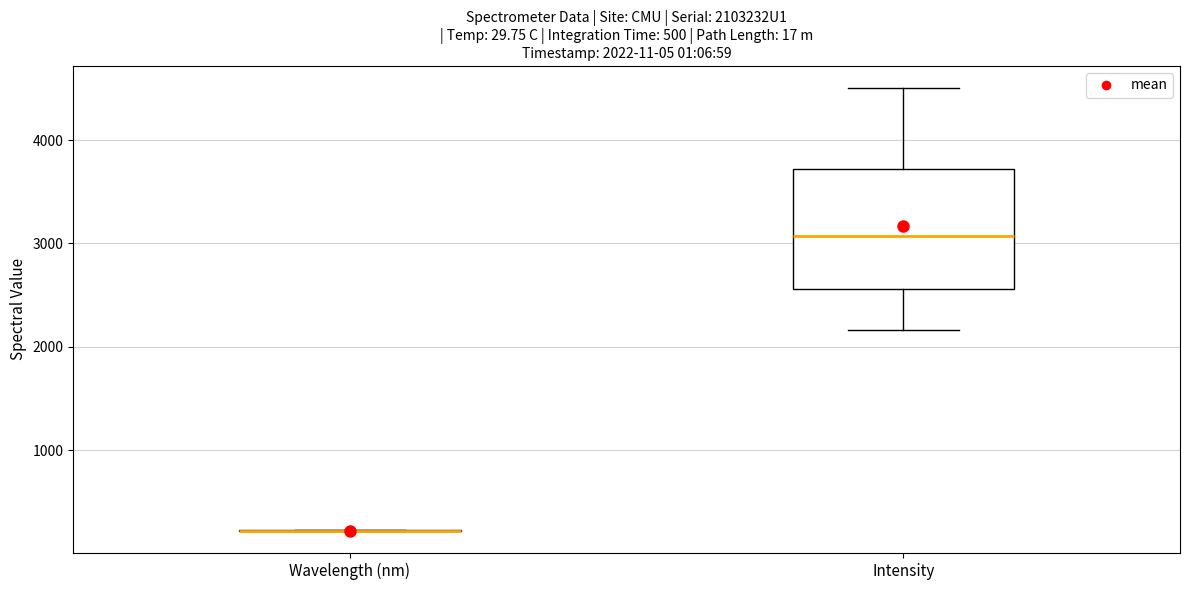

Which box is the tallest, from its lower edge to its upper edge?

Intensity